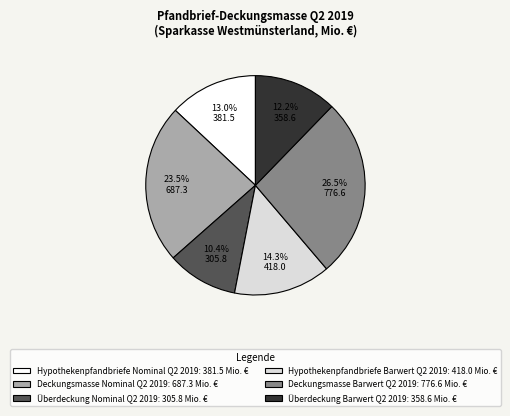

Approximately how many times larger is the value at Hypothekenpfandbriefe Barwert Q2 2019: 418.0 Mio. € compared to Überdeckung Nominal Q2 2019: 305.8 Mio. €?

1.4